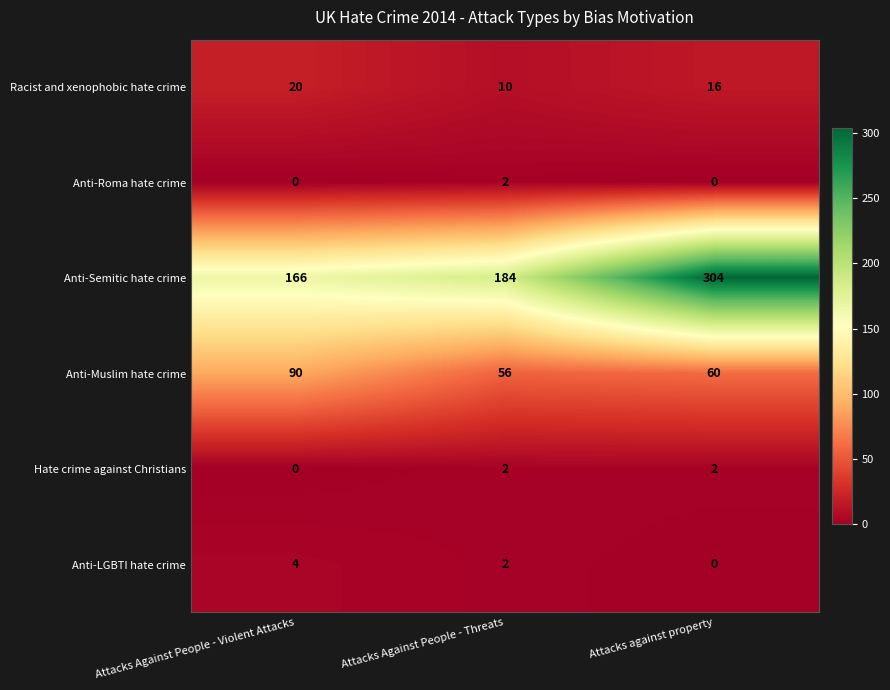

How many Anti-LGBTI hate crime values are between 0 and 4?

3